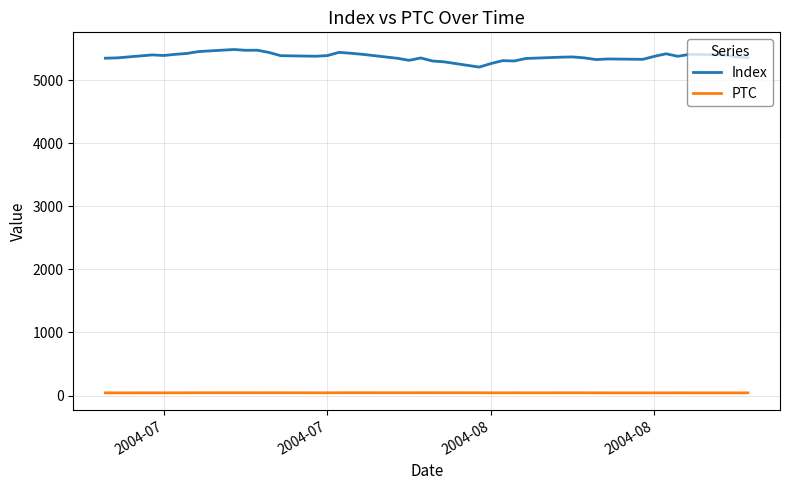

What is the sum of all Index values?

214896.5